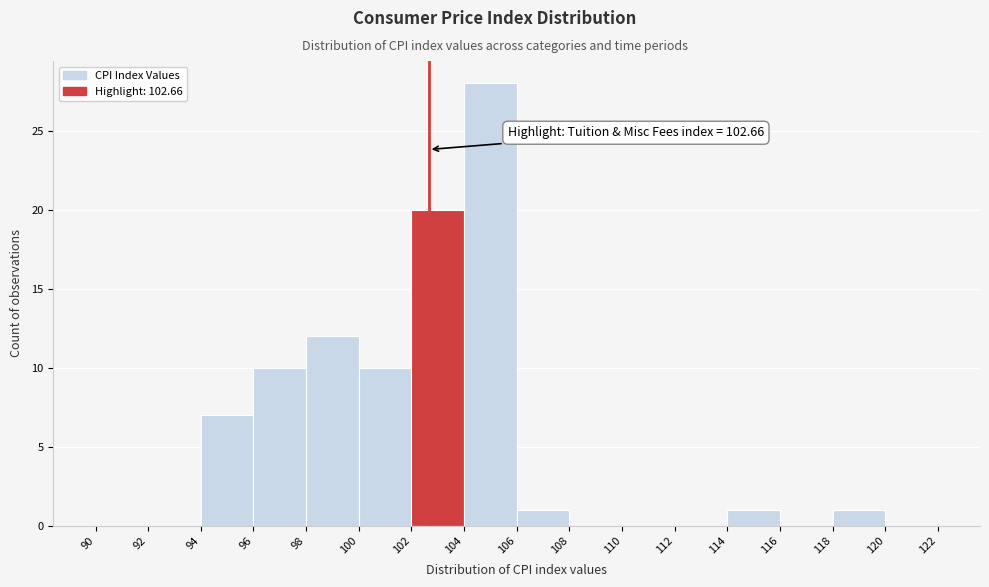

Which range on the x-axis has the tallest bar?

104 to 106